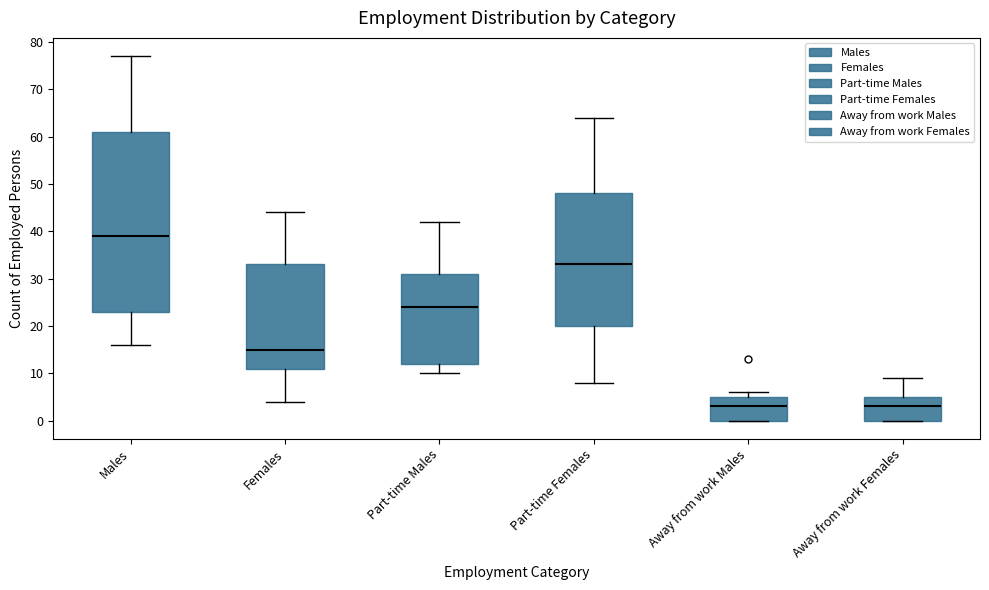

Reading left to right, read every box against the y-axis: the position of its median line, the range the box covers, and the ends of its whiskers. The values are not printed on the chart, so give them approximately, as read against the axis.

Males: median 39, box 23 to 61, whiskers 16 to 77
Females: median 15, box 11 to 33, whiskers 4 to 44
Part-time Males: median 24, box 12 to 31, whiskers 10 to 42
Part-time Females: median 33, box 20 to 48, whiskers 8 to 64
Away from work Males: median 3, box 0 to 5, whiskers 0 to 6
Away from work Females: median 3, box 0 to 5, whiskers 0 to 9